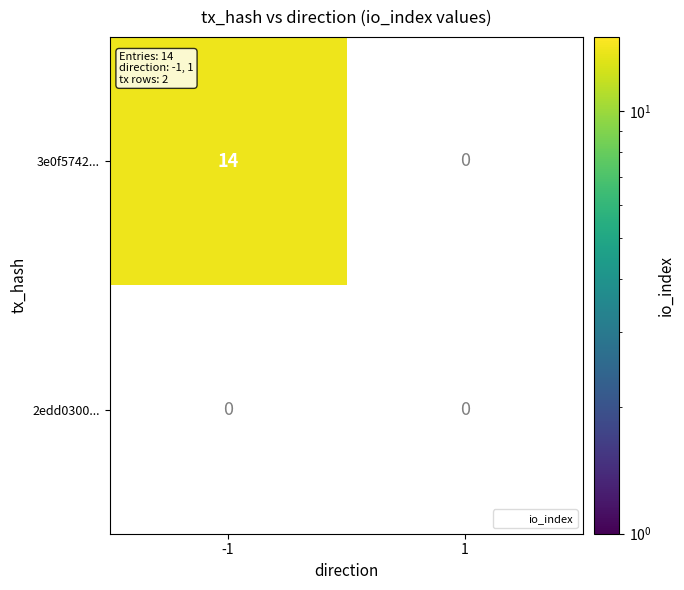

What is the average value of the 3e0f5742d4697453e4d808dc1fb6eb655a8bf44 series?

7